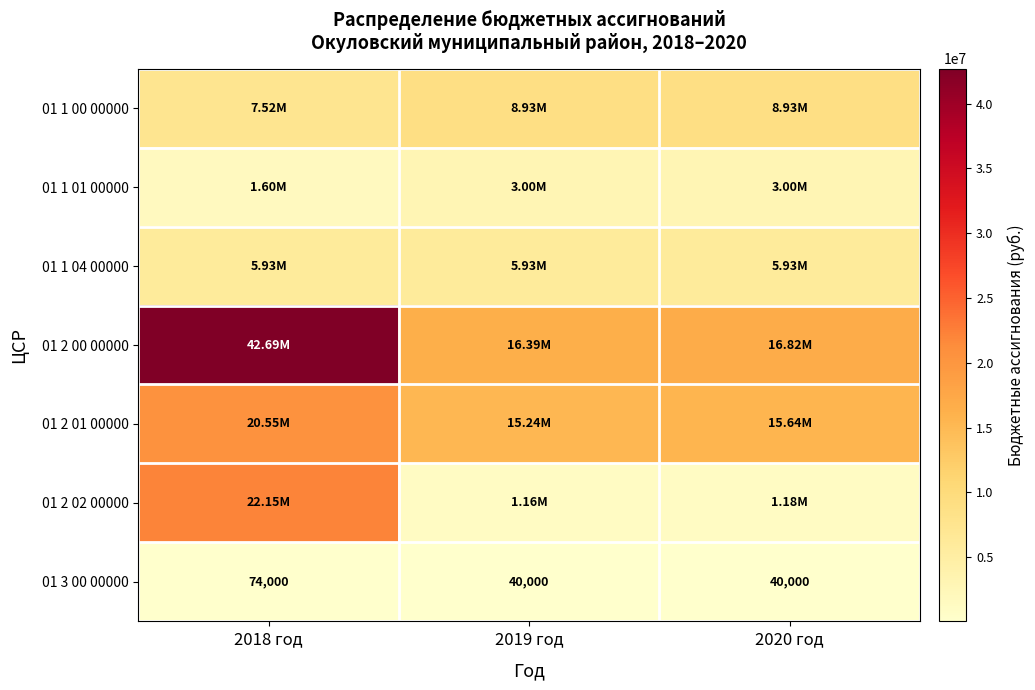

Which has a higher value, 2018 год or 2020 год?

2020 год